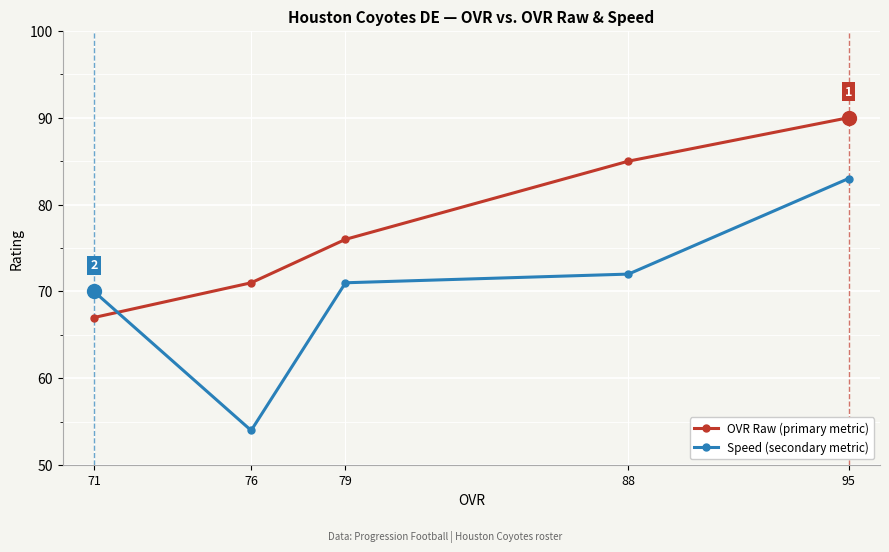

The value of OVR Raw (primary metric) at 76 is 71. True or false?

True